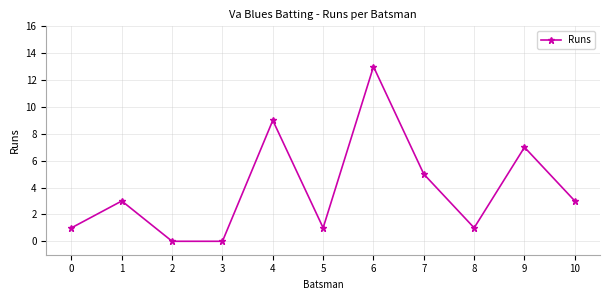

What is the average value?

4